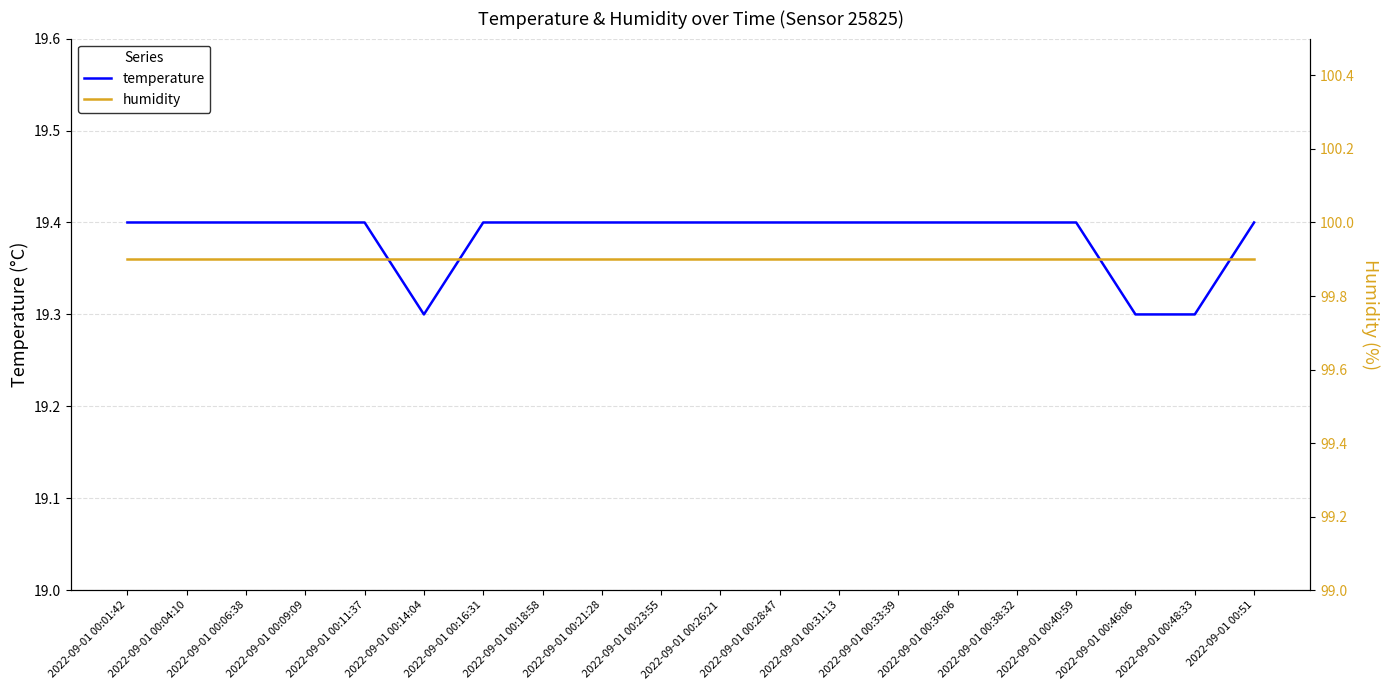

Which series changed the most between 2022-09-01 00:23:55 and 2022-09-01 00:36:06?

temperature